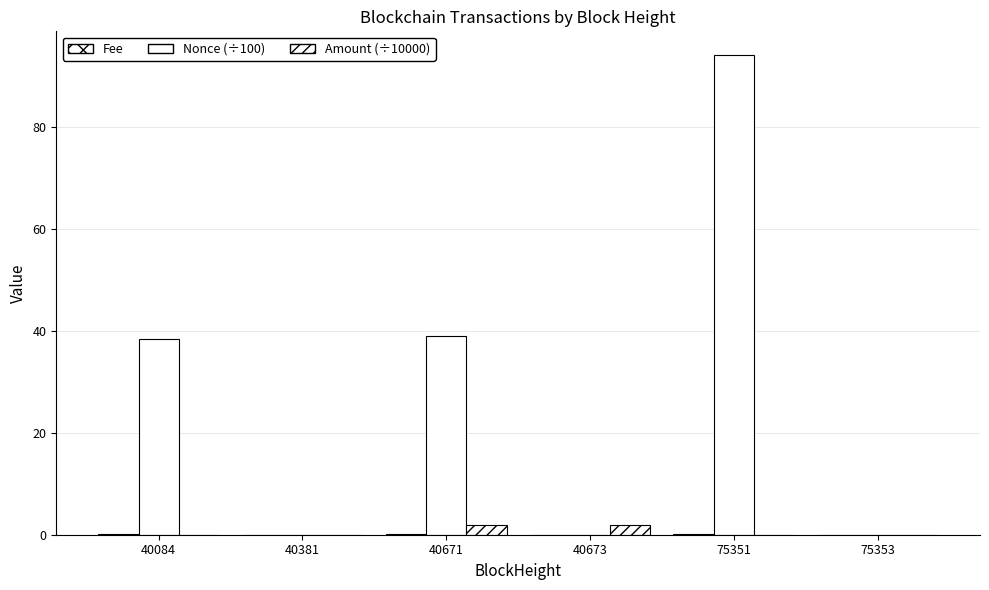

Reading left to right, transcribe all the data shown in this chart.

Fee: 0.1	0.0	0.1	0.0	0.1	0.0
Nonce (÷100): 38.4	0.0	39.0	0.0	94.2	0.0
Amount (÷10000): 0.0	0.0	2.0	2.0	0.0	0.0